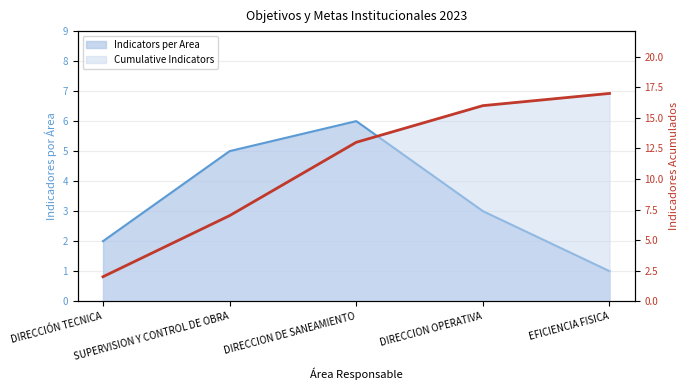

At how many categories does at least one series exceed 5?

4